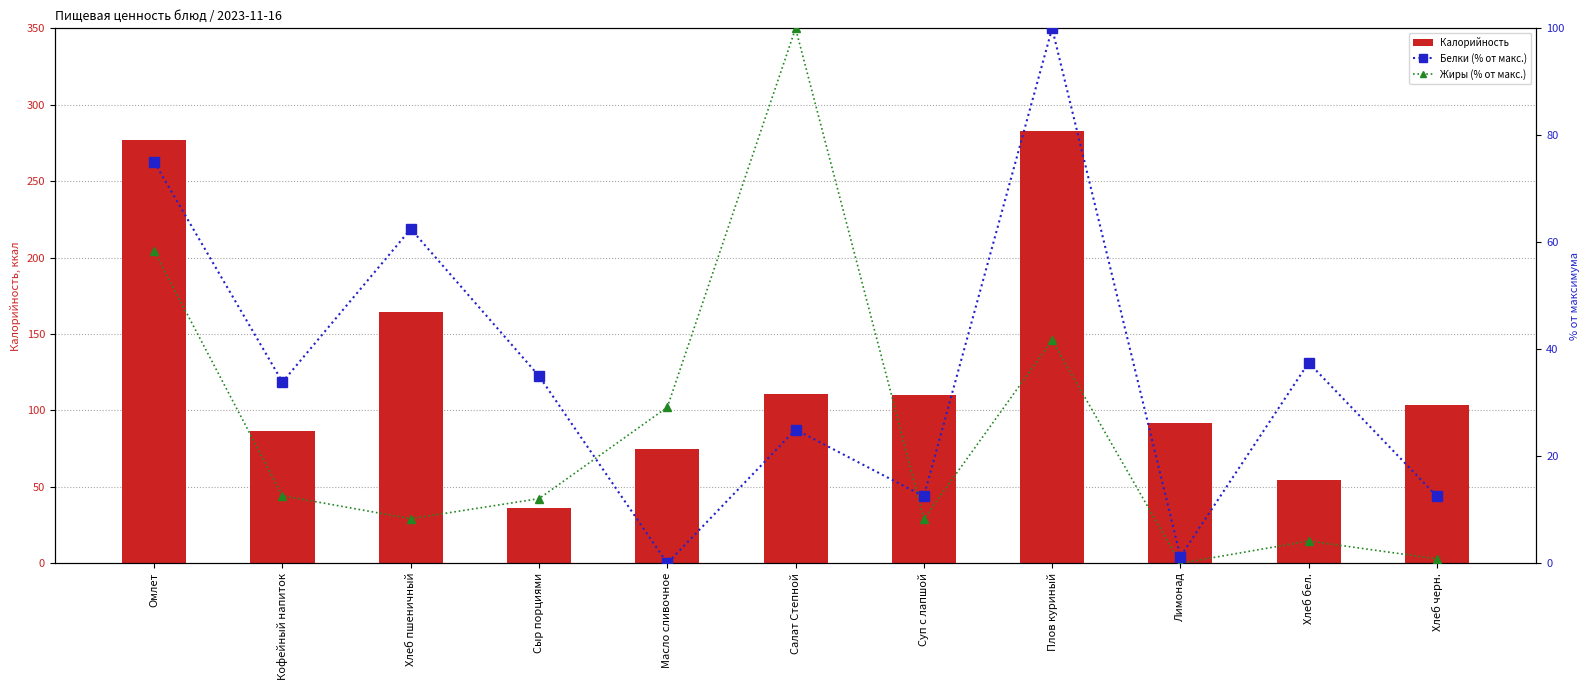

How many data points does each series have?

11